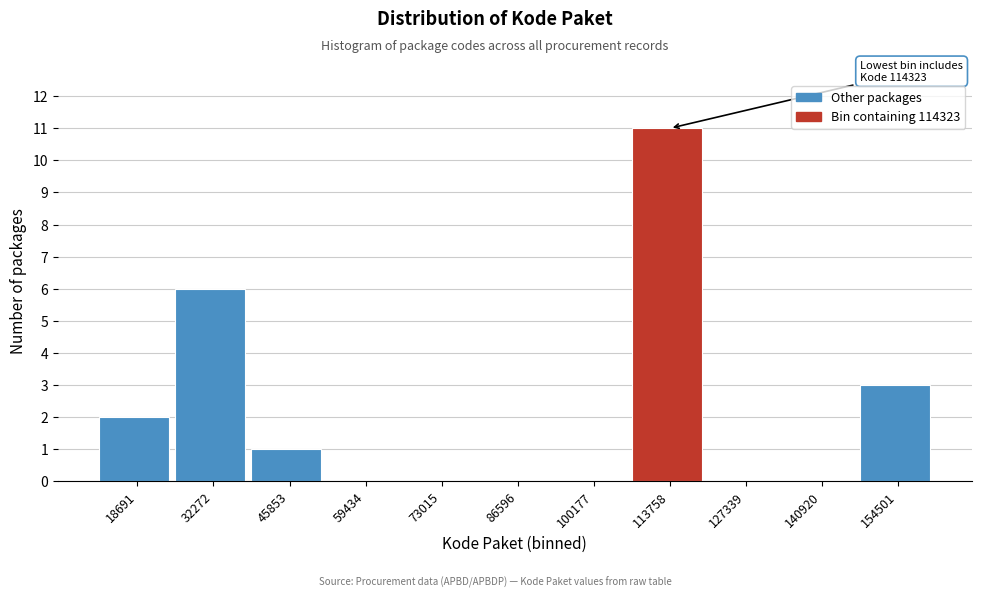

Reading left to right, extract all data points from this chart.

18691=2	32272=6	45853=1	59434=0	73015=0	86596=0	100177=0	113758=11	127339=0	140920=0	154501=3